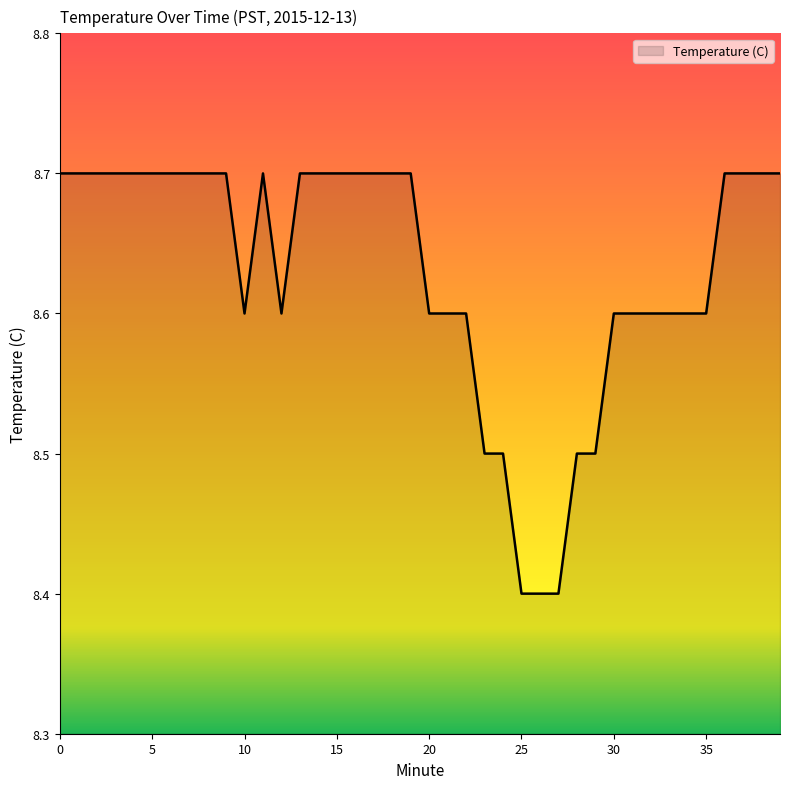

Reading left to right, transcribe all the data shown in this chart.

8.7	8.7	8.7	8.7	8.7	8.7	8.7	8.7	8.7	8.7	8.6	8.7	8.6	8.7	8.7	8.7	8.7	8.7	8.7	8.7	8.6	8.6	8.6	8.5	8.5	8.4	8.4	8.4	8.5	8.5	8.6	8.6	8.6	8.6	8.6	8.6	8.7	8.7	8.7	8.7